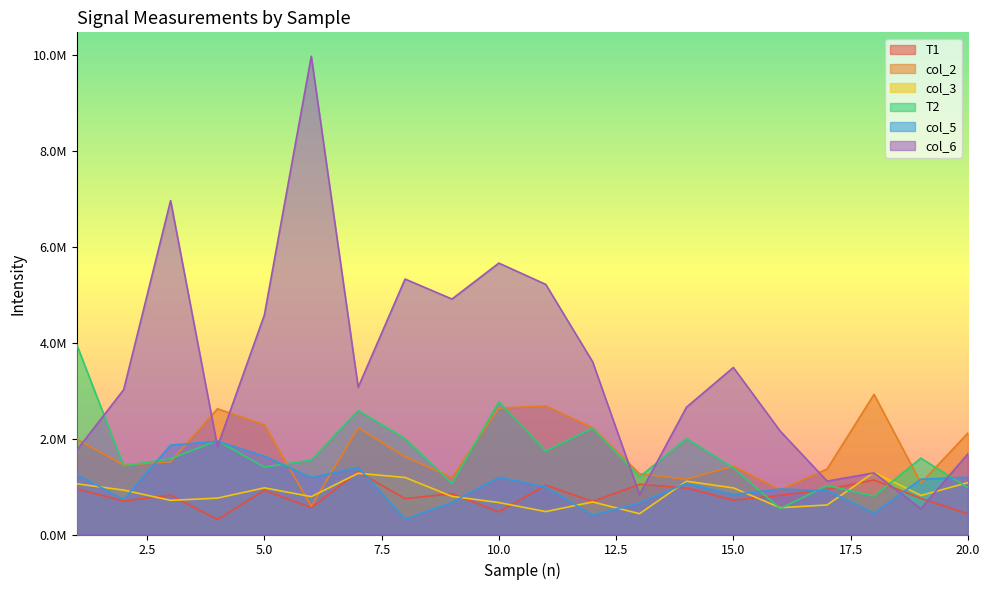

What is the sum of the col_2 values at 1 and 19?

3063532.7